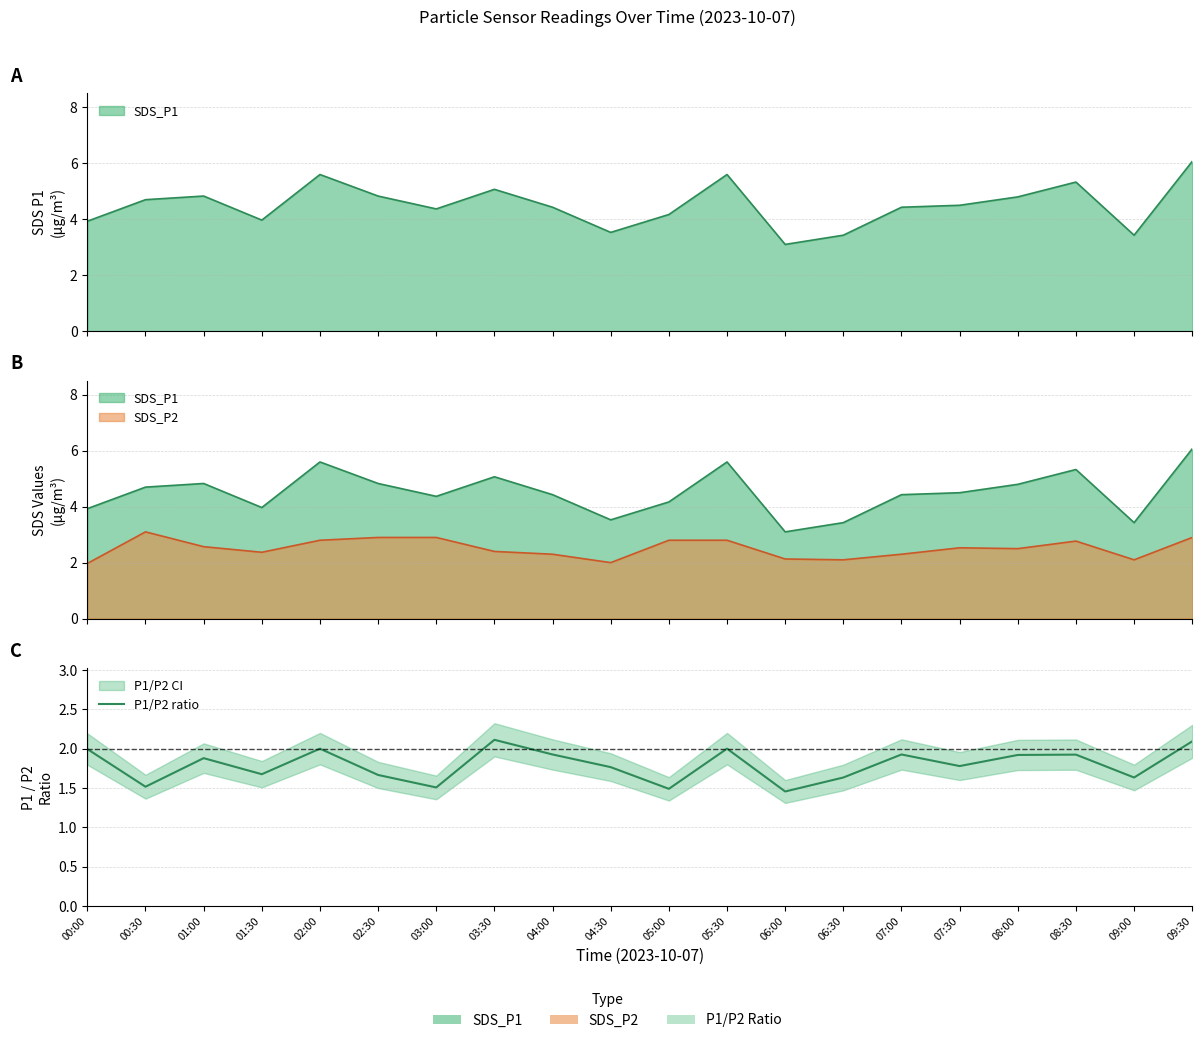

Rank the categories by value from highest to lowest.

03:30, 09:30, 02:00, 05:30, 00:00, 04:00, 07:00, 08:30, 08:00, 01:00, 07:30, 04:30, 01:30, 02:30, 06:30, 09:00, 00:30, 03:00, 05:00, 06:00